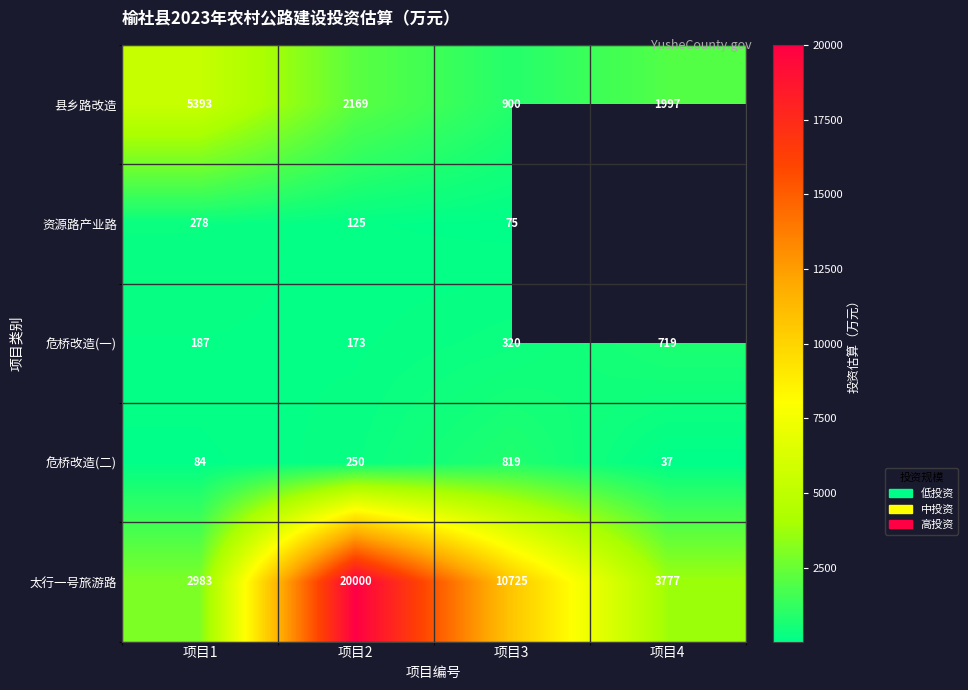

Rank the categories by 危桥改造(二) value from highest to lowest.

项目3, 项目2, 项目1, 项目4